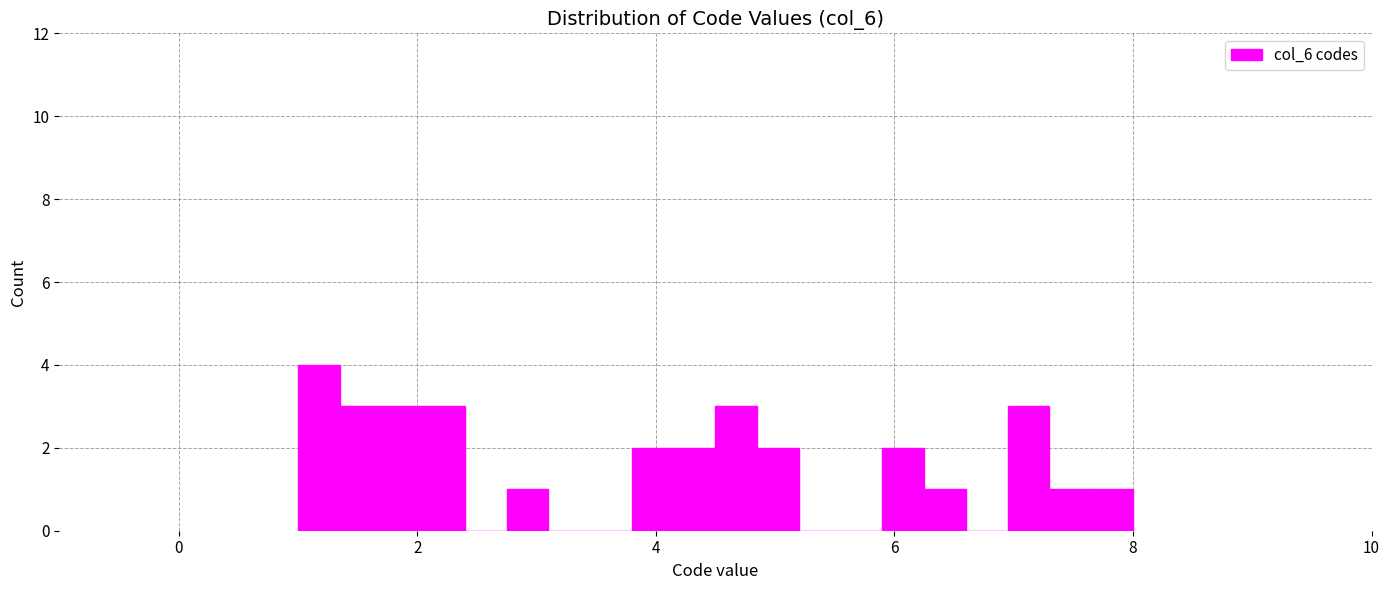

Read against the x-axis, roughly where is the centre of the tallest bar?

1.2